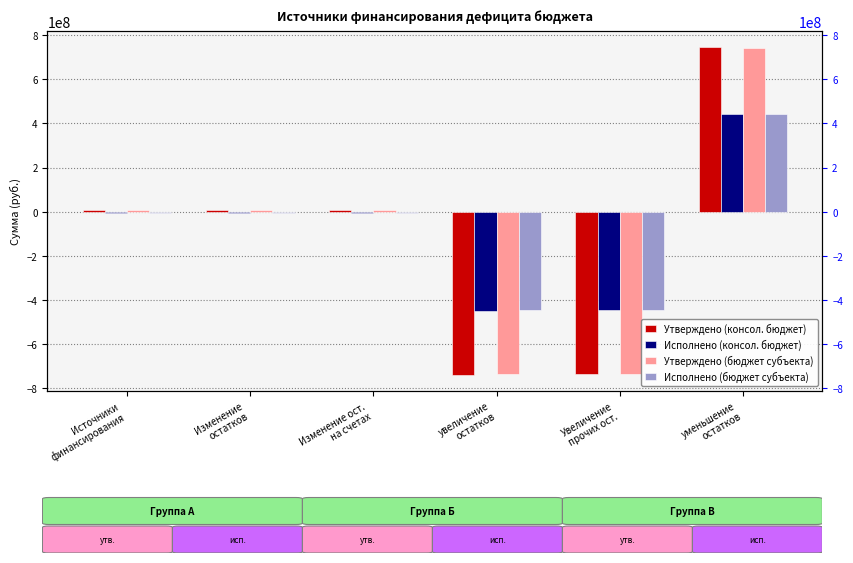

Which category has the lowest value in the Исполнено (бюджет субъекта) series?

увеличение
остатков